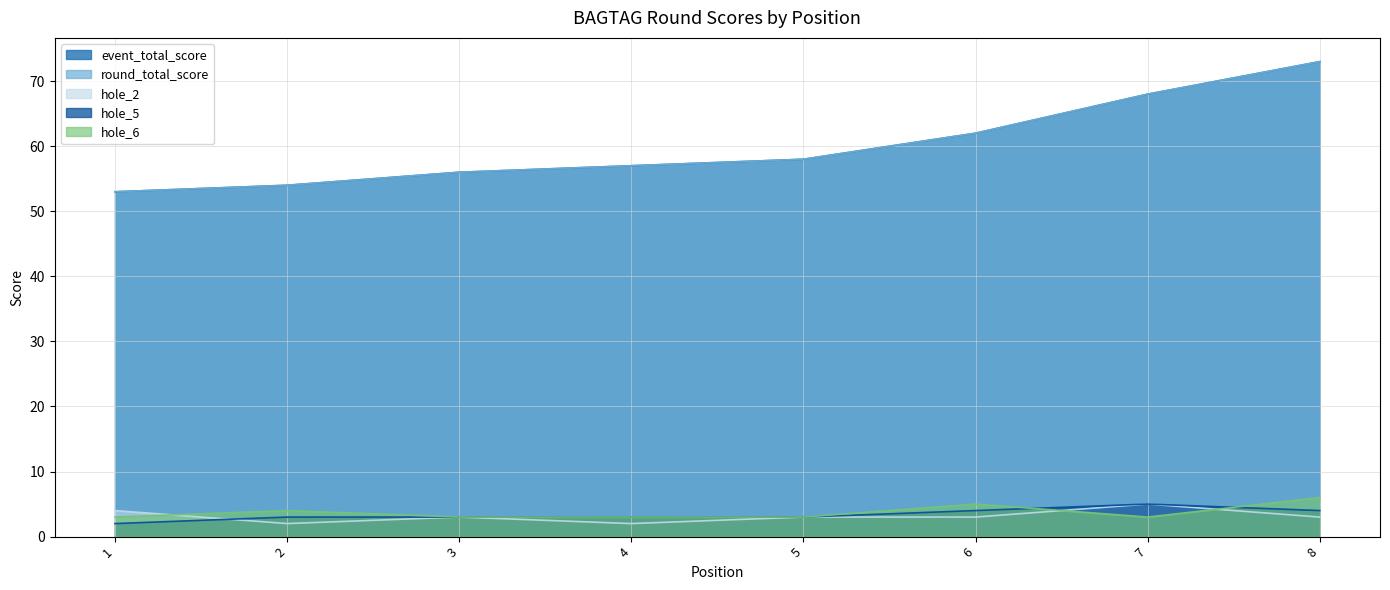

Which series has the largest total across all categories?

event_total_score